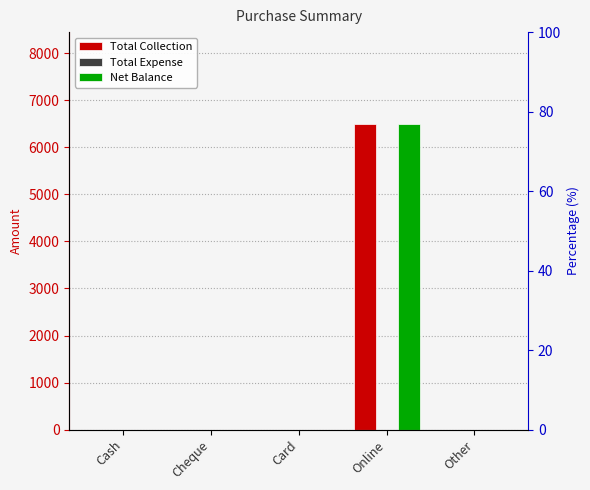

What are all the series names shown in the legend?

Total Collection, Total Expense, Net Balance